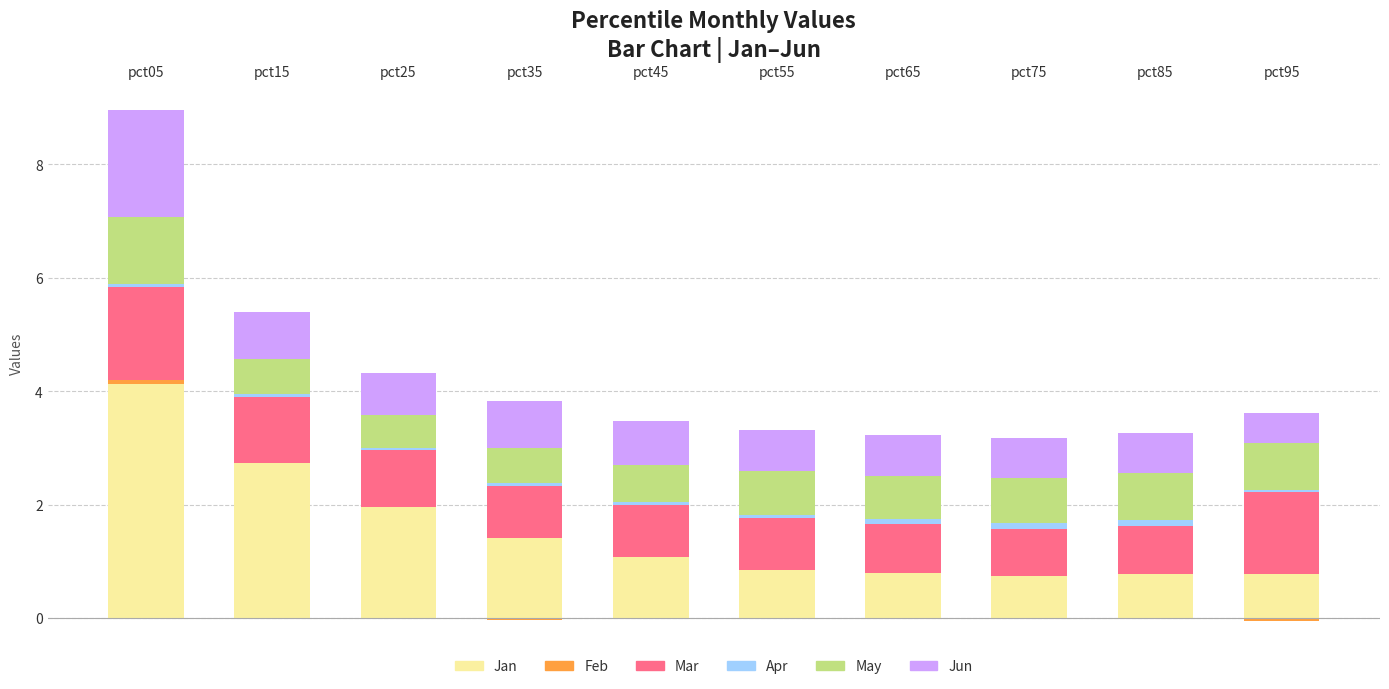

Reading right to left, extract all data points from this chart.

Jan: 0.8	0.8	0.7	0.8	0.9	1.1	1.4	2.0	2.7	4.1
Feb: 0.0	0.0	0.0	0.0	0.0	0.0	0.0	0.0	0.0	0.1
Mar: 1.4	0.8	0.8	0.9	0.9	0.9	0.9	1.0	1.2	1.6
Apr: 0.0	0.1	0.1	0.1	0.1	0.1	0.0	0.0	0.0	0.0
May: 0.8	0.8	0.8	0.8	0.8	0.7	0.6	0.6	0.6	1.2
Jun: 0.5	0.7	0.7	0.7	0.7	0.8	0.8	0.7	0.8	1.9